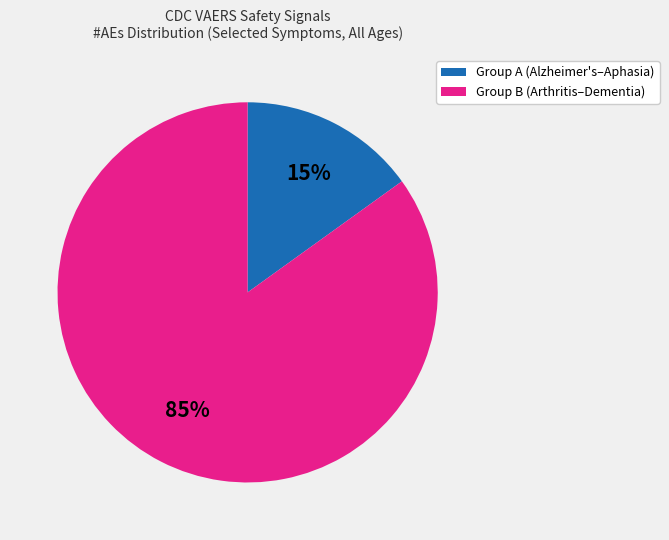

To the nearest percent, what is the difference between the largest and smallest slice percentages?

70%